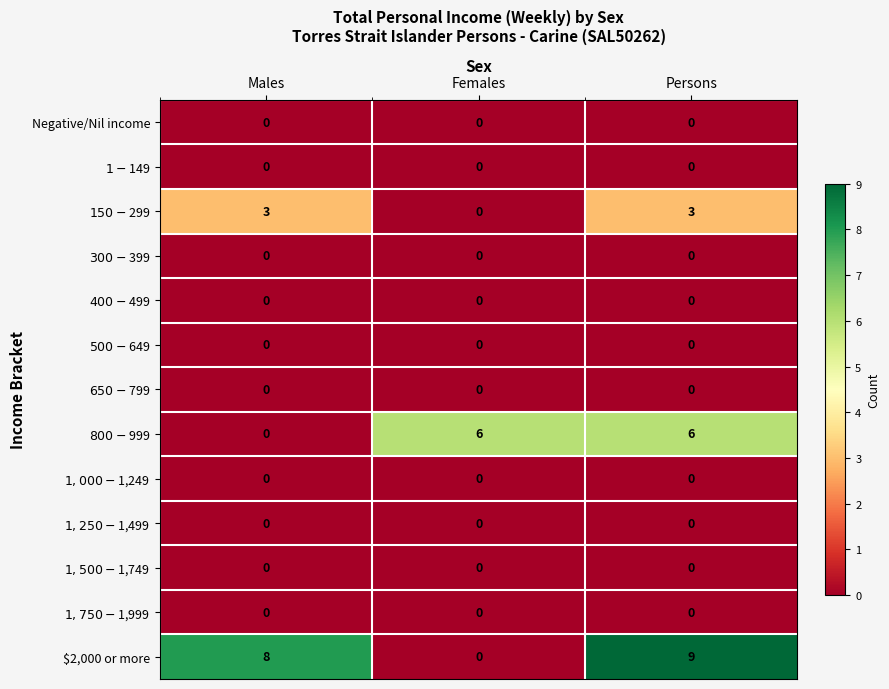

How many categories are shown in the chart?

3